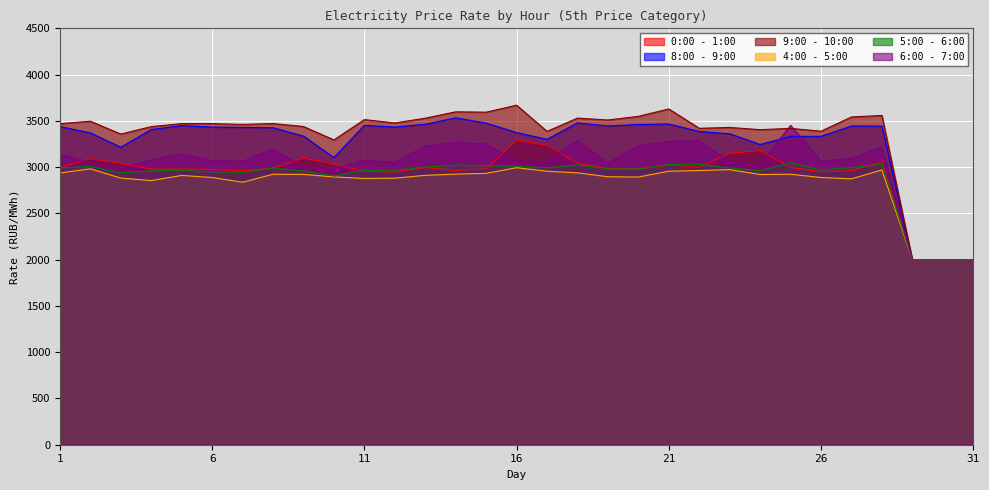

What is the value of the 8:00 - 9:00 point at the 14th from the left?

3532.7